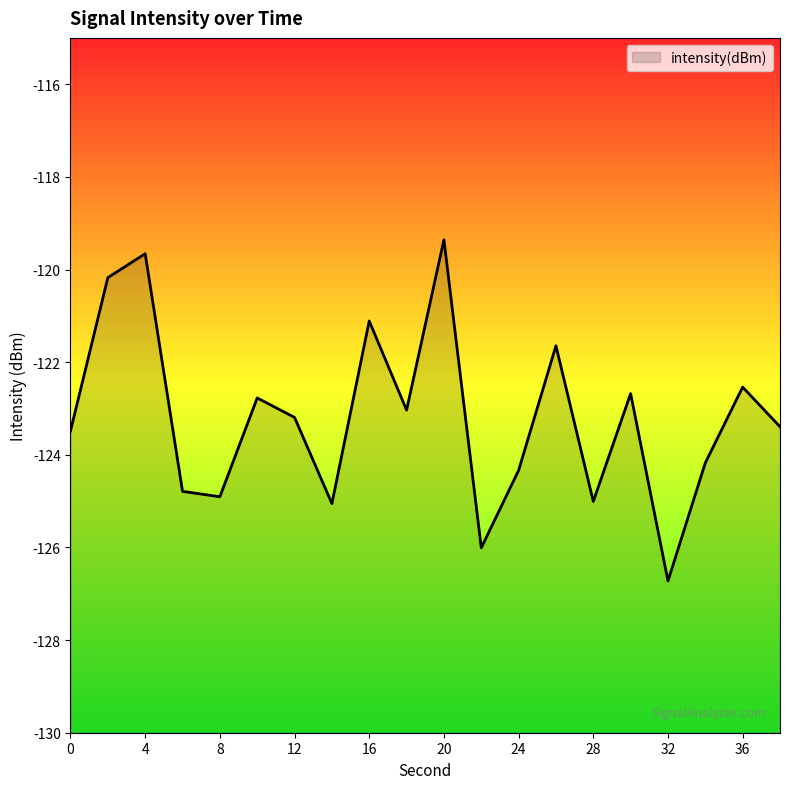

What is the value of the 6th point from the left?

-122.8